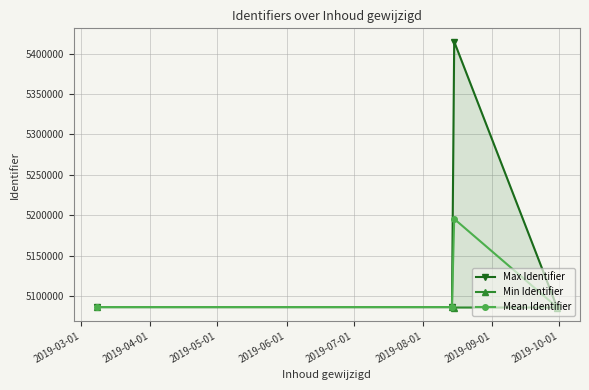

What is the value of the Mean Identifier point at the 3rd from the left?

5195382.0